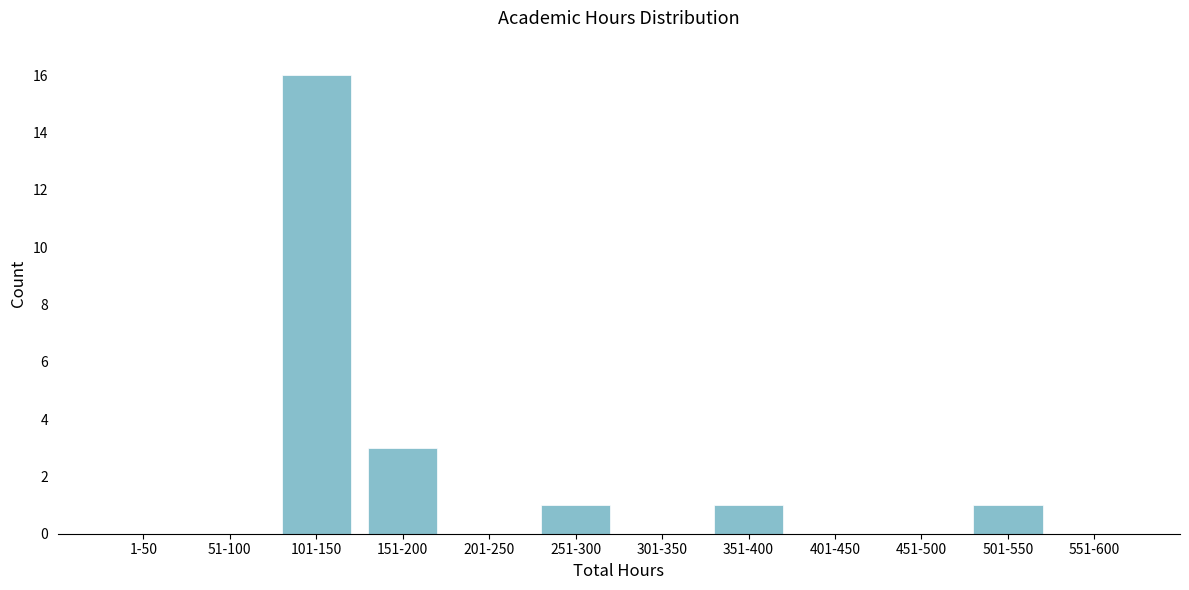

Reading right to left, transcribe all the data shown in this chart.

551-600=0	501-550=1	451-500=0	401-450=0	351-400=1	301-350=0	251-300=1	201-250=0	151-200=3	101-150=16	51-100=0	1-50=0